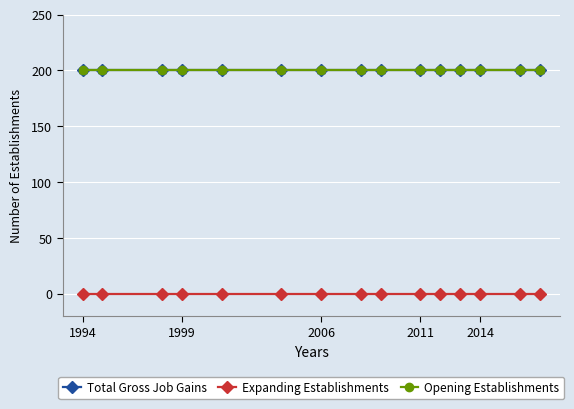

True or false: Expanding Establishments and Total Gross Job Gains cross at least once.

False